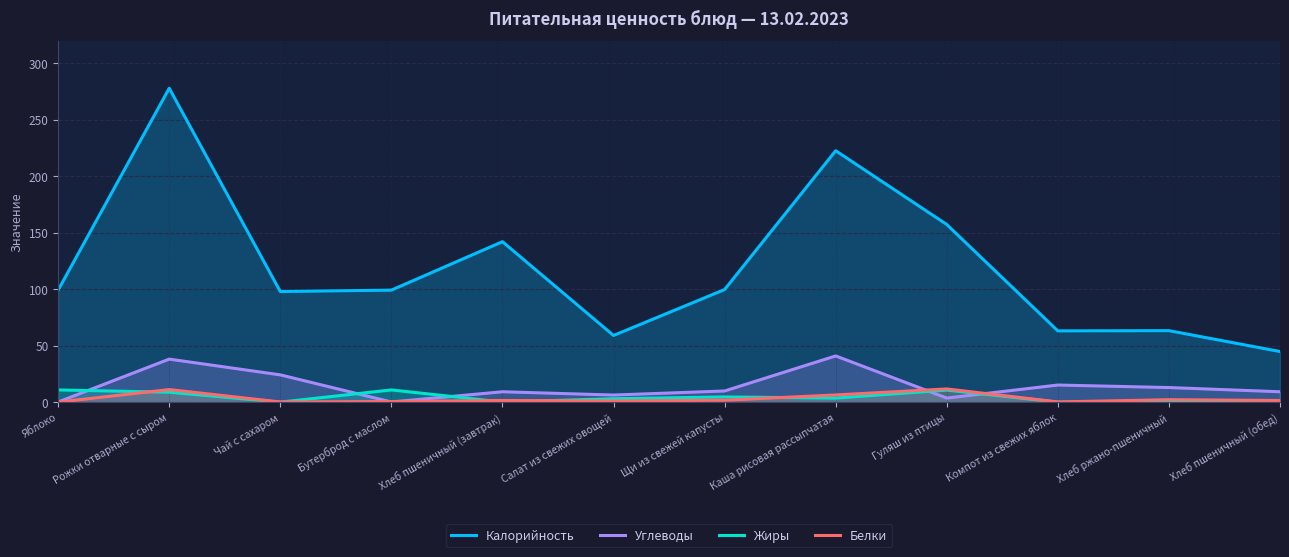

What is the spread (max minus min) of values at Каша рисовая рассыпчатая?

218.8